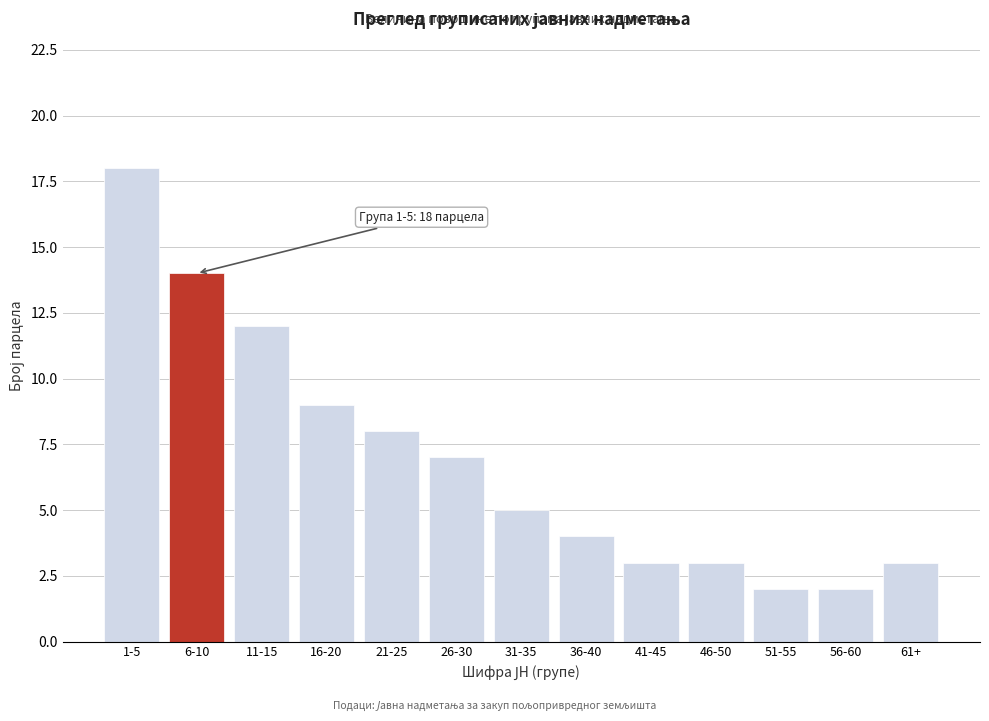

Reading right to left, list all the values displayed in this chart.

3	2	2	3	3	4	5	7	8	9	12	14	18